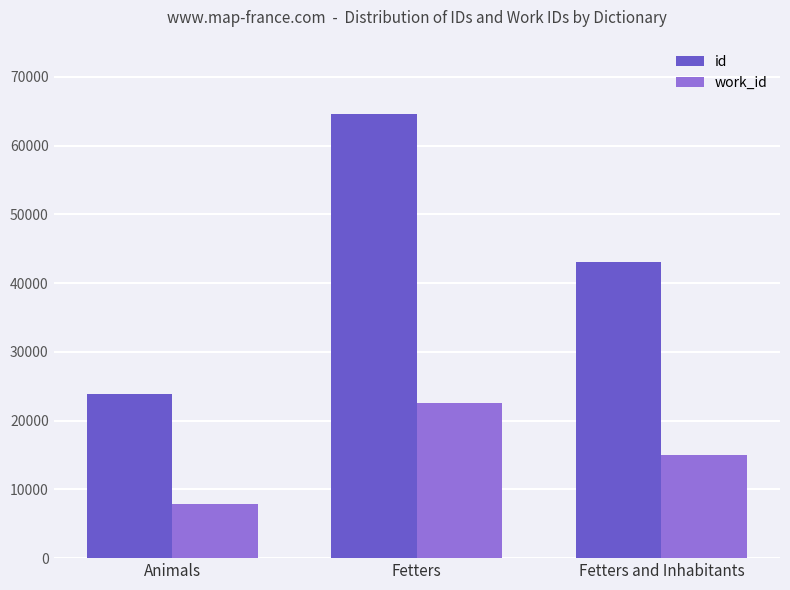

What is the difference between the id values at Animals and Fetters?

40668